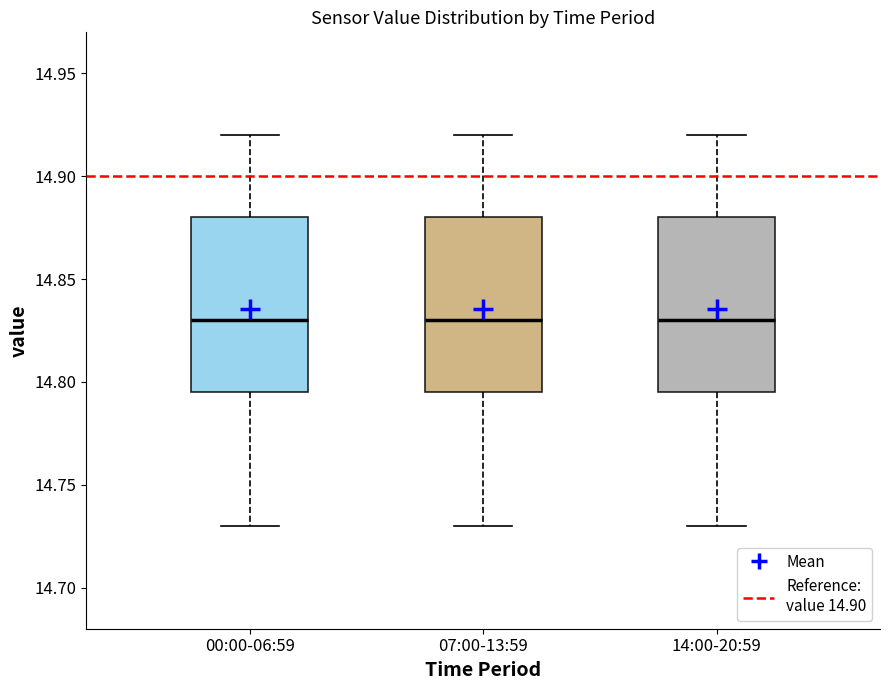

Reading left to right, transcribe this box plot: for each box, give where its median line is, the range the box spans, and where its two whiskers end, as read against the y-axis. The values are not printed on the chart, so give them approximately, as read against the axis.

00:00-06:59: median 14.830, box 14.795 to 14.880, whiskers 14.730 to 14.920
07:00-13:59: median 14.830, box 14.795 to 14.880, whiskers 14.730 to 14.920
14:00-20:59: median 14.830, box 14.795 to 14.880, whiskers 14.730 to 14.920